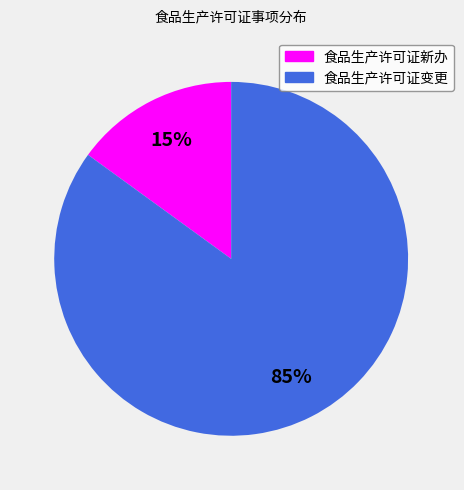

Which category accounts for the majority?

食品生产许可证变更